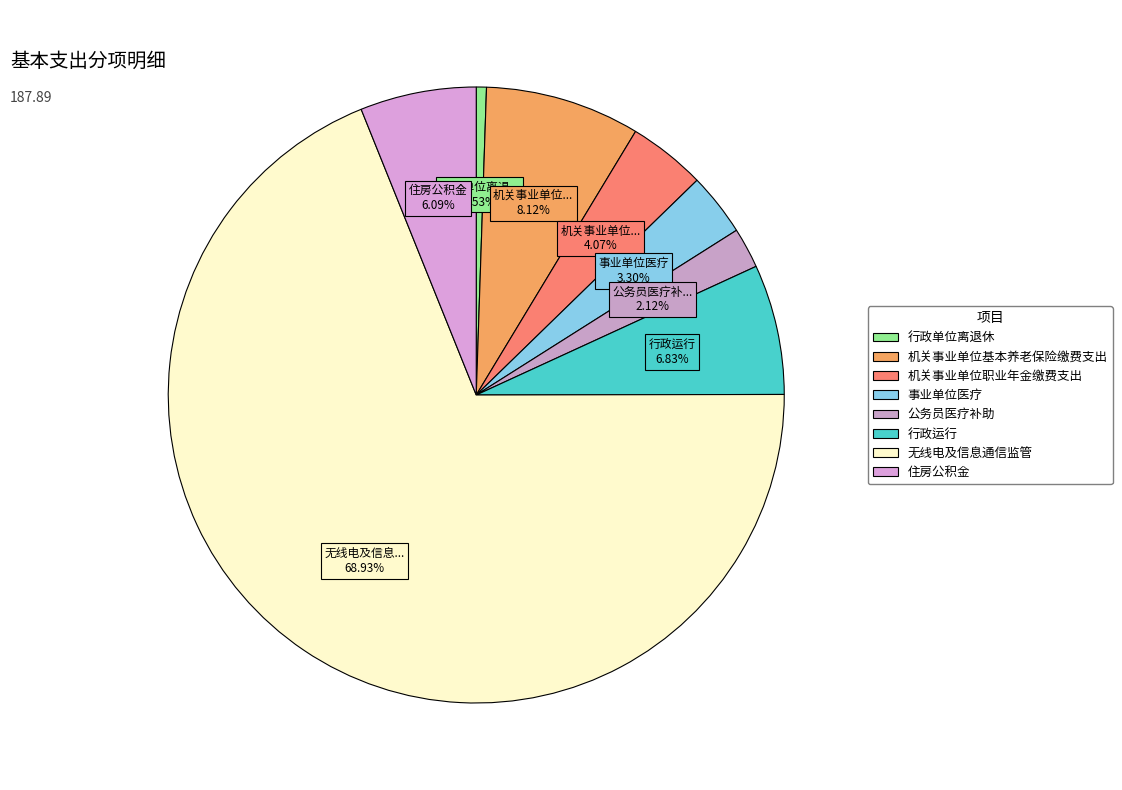

Count the number of slices in the pie.

8